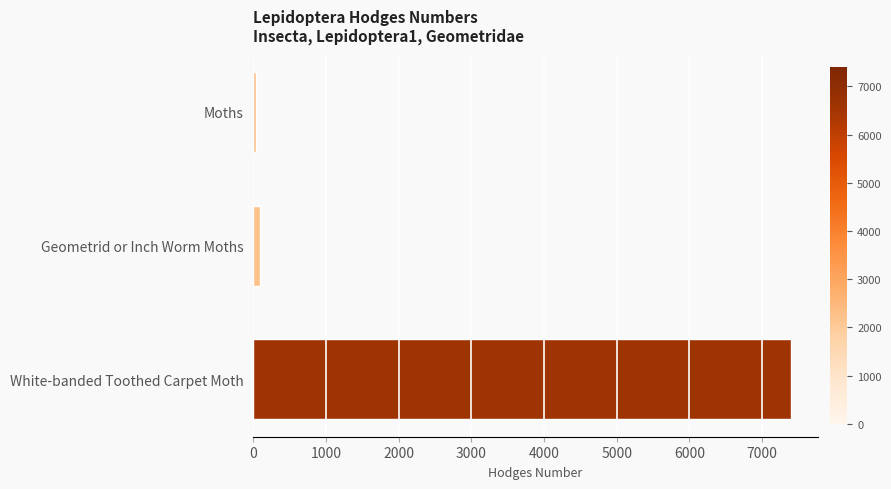

What is the label of the 1st bar from the bottom?

White-banded Toothed Carpet Moth